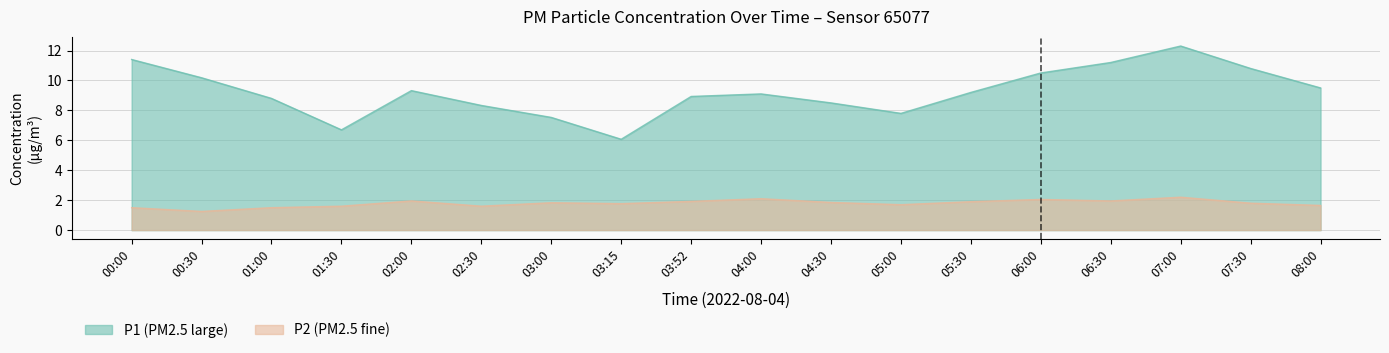

Rank the categories by P1 value from highest to lowest.

07:00, 00:00, 06:30, 07:30, 06:00, 00:30, 08:00, 02:00, 05:30, 04:00, 03:52, 01:00, 04:30, 02:30, 05:00, 03:00, 01:30, 03:15